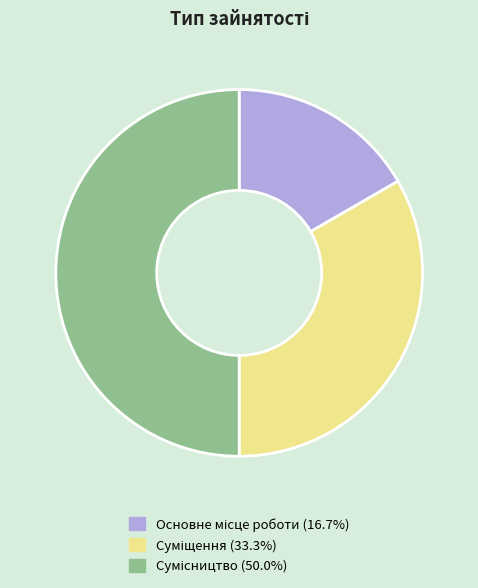

How many segments does this pie chart have?

3